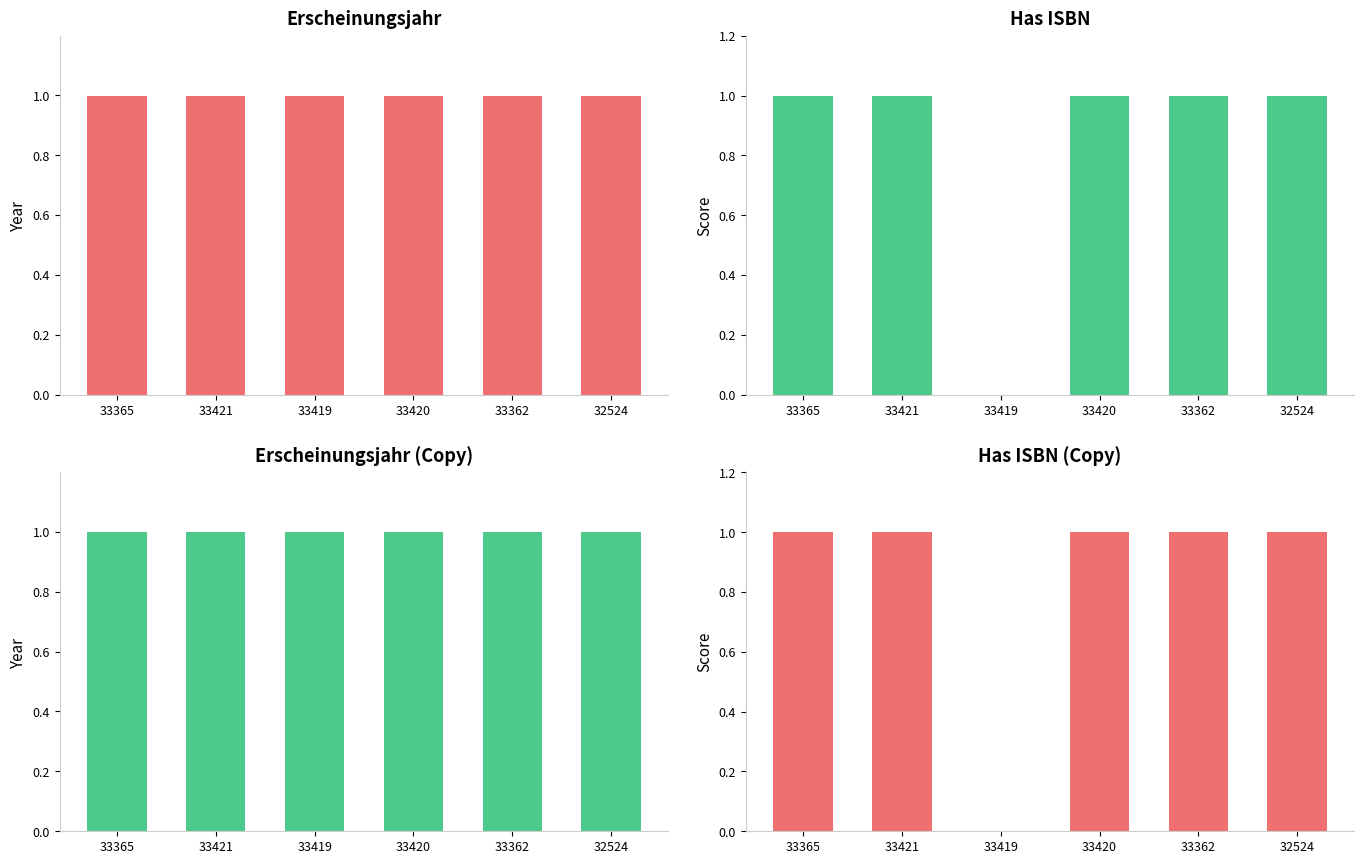

Reading left to right, list all the values displayed in this chart.

Erscheinungsjahr: 33365=1.0	33421=1.0	33419=1.0	33420=1.0	33362=1.0	32524=1.0
Has ISBN: 33365=1.0	33421=1.0	33419=0.0	33420=1.0	33362=1.0	32524=1.0
Erscheinungsjahr (Copy): 33365=1.0	33421=1.0	33419=1.0	33420=1.0	33362=1.0	32524=1.0
Has ISBN (Copy): 33365=1.0	33421=1.0	33419=0.0	33420=1.0	33362=1.0	32524=1.0